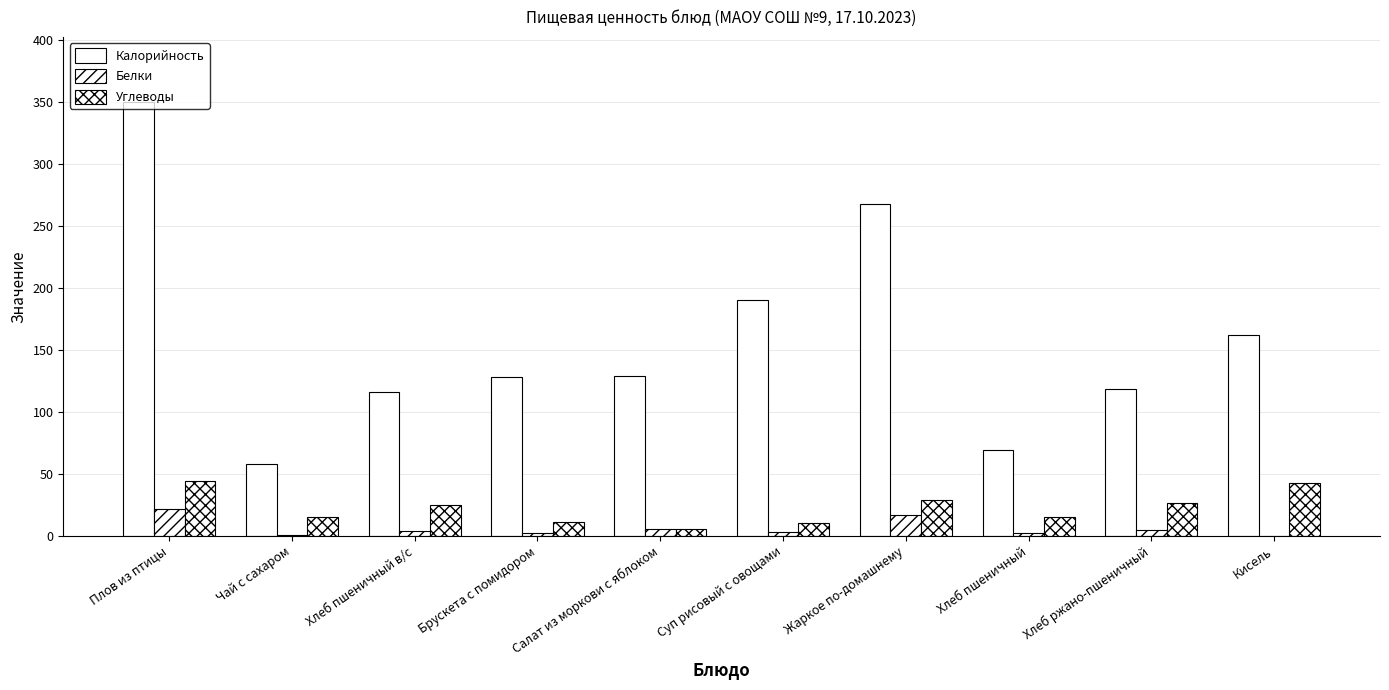

What is the label of the 6th bar from the left?

Суп рисовый с овощами